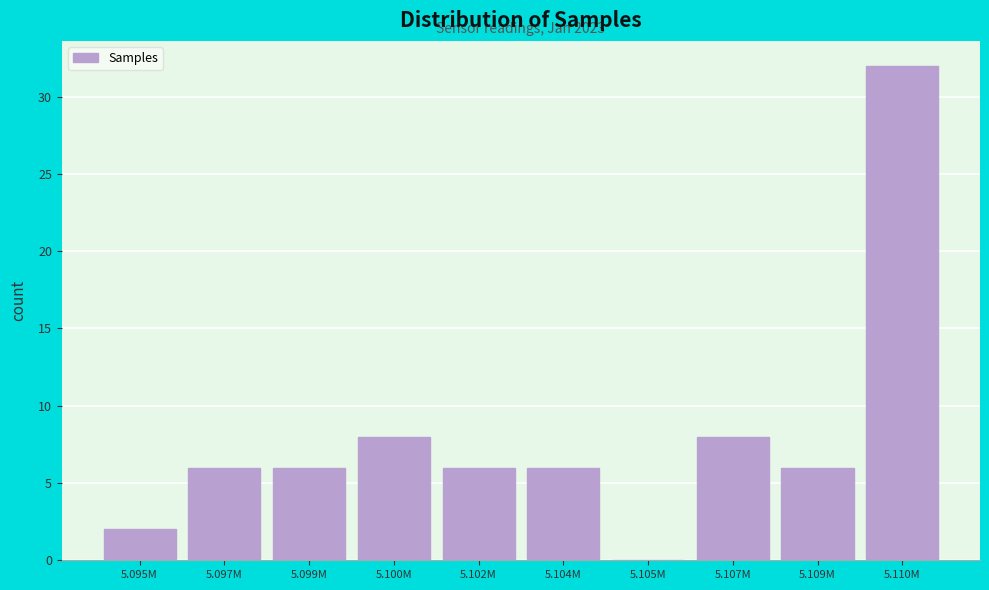

Reading left to right, transcribe all the data shown in this chart.

5.095M=2	5.097M=6	5.099M=6	5.100M=8	5.102M=6	5.104M=6	5.105M=0	5.107M=8	5.109M=6	5.110M=32